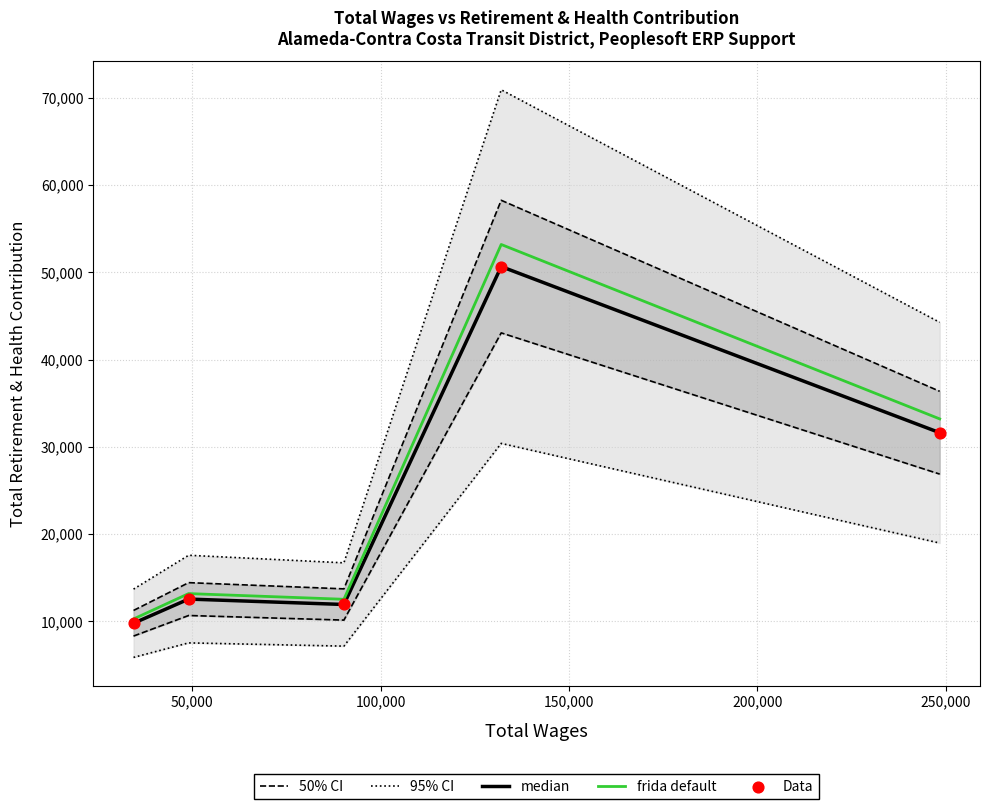

What is the highest value of the frida default series?

53192.0